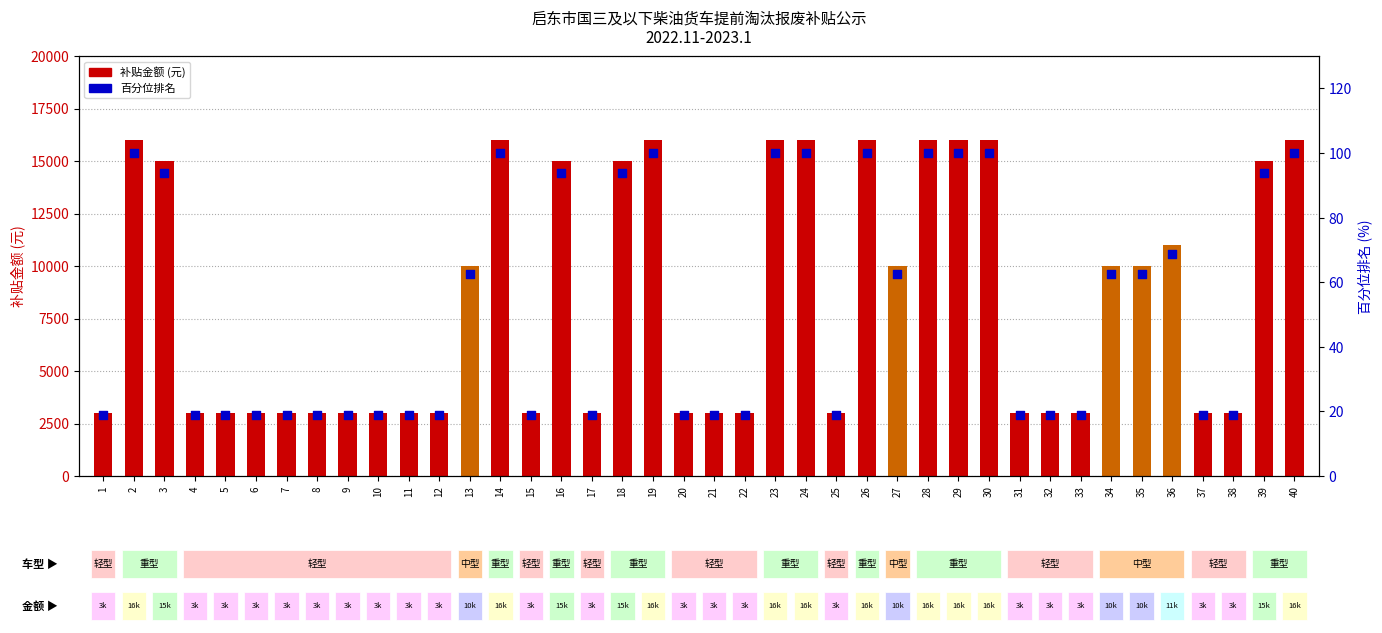

Which series reaches the minimum Y coordinate?

百分位排名